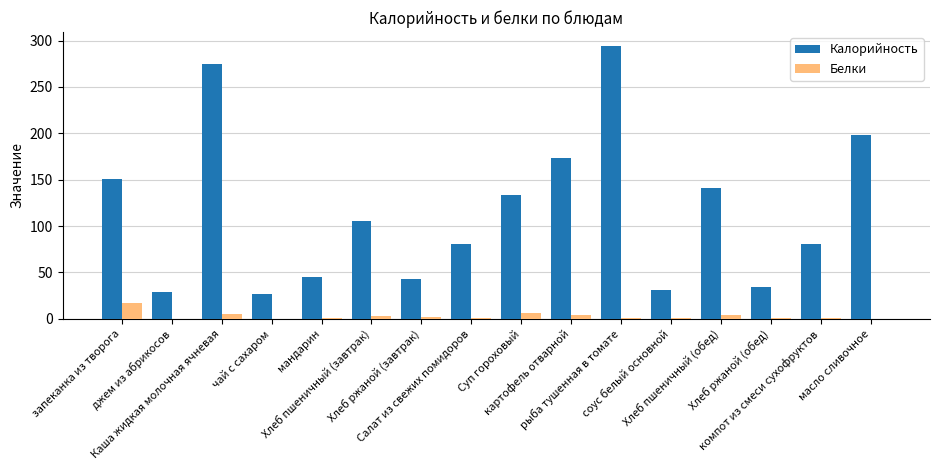

Between Суп гороховый and Хлеб пшеничный (обед), which series saw the biggest shift?

Калорийность